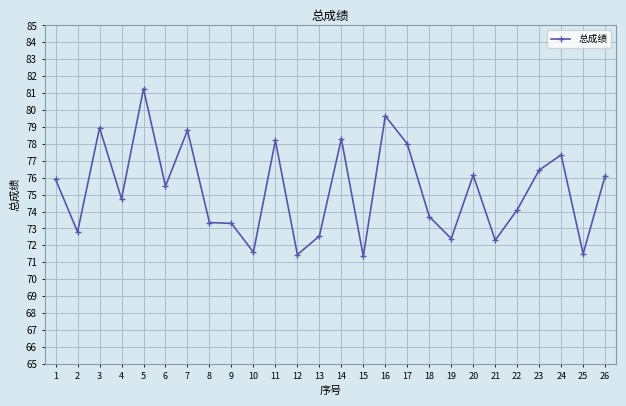

True or false: the data has more than 0 interior local peaks.

True